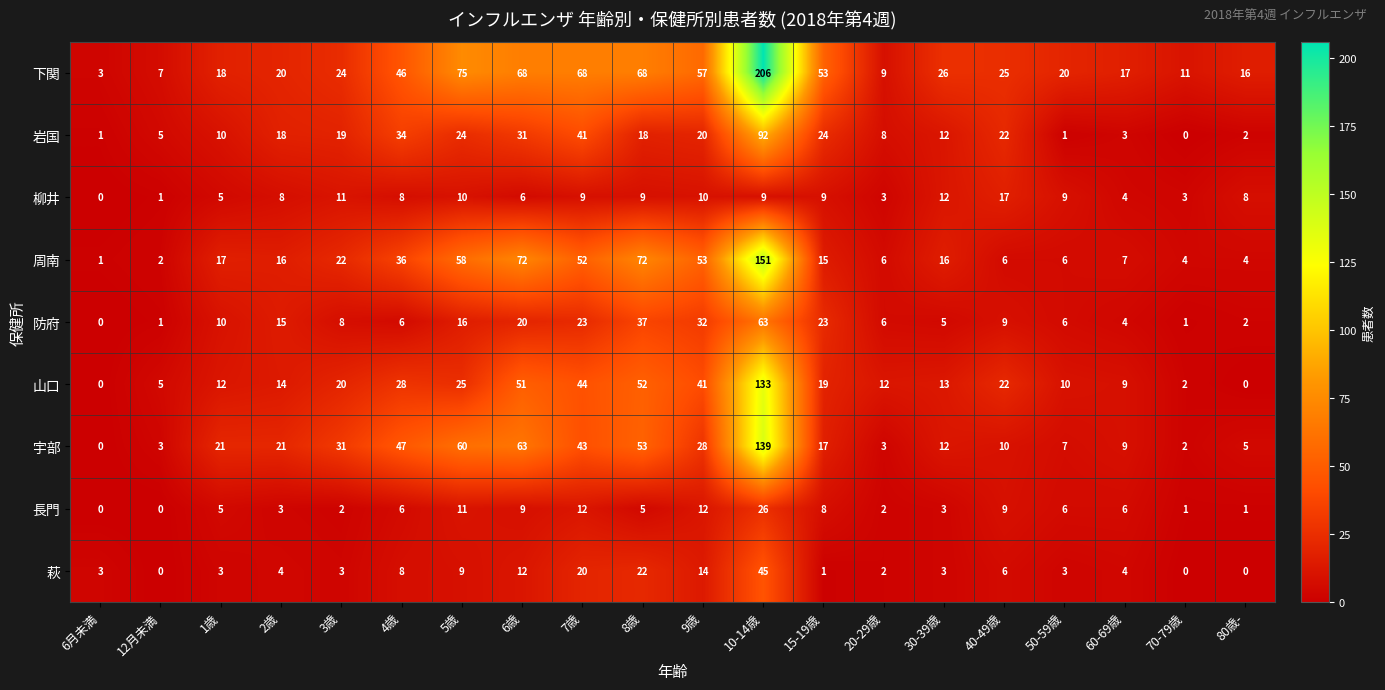

What is the spread (max minus min) of values at 5歳?

66